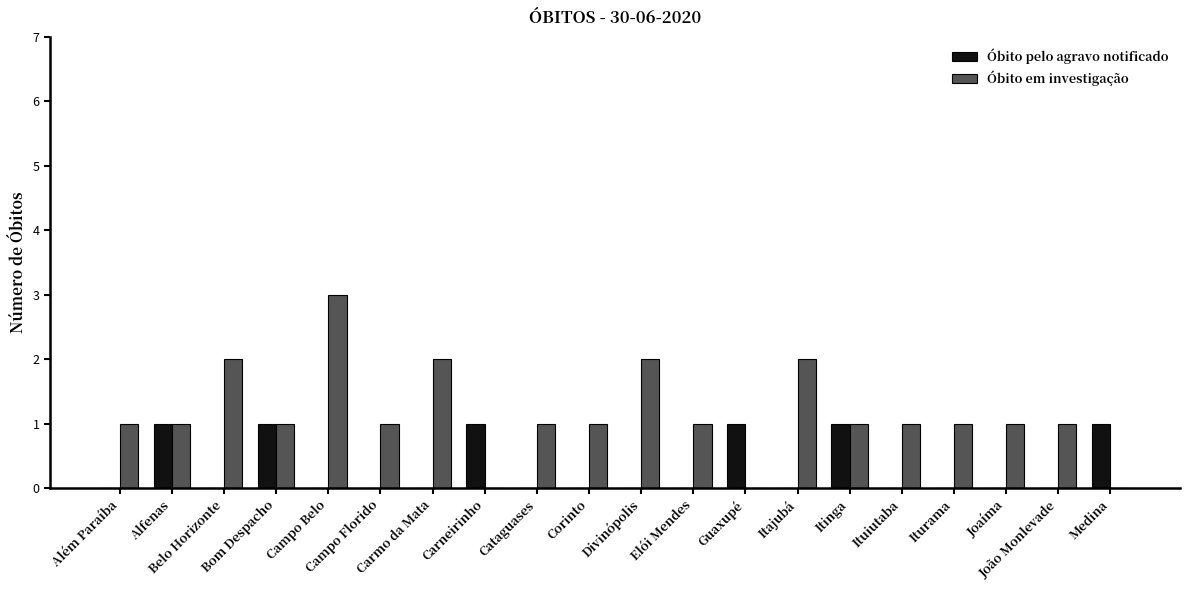

At which label does Óbito em investigação first exceed 1?

Belo Horizonte